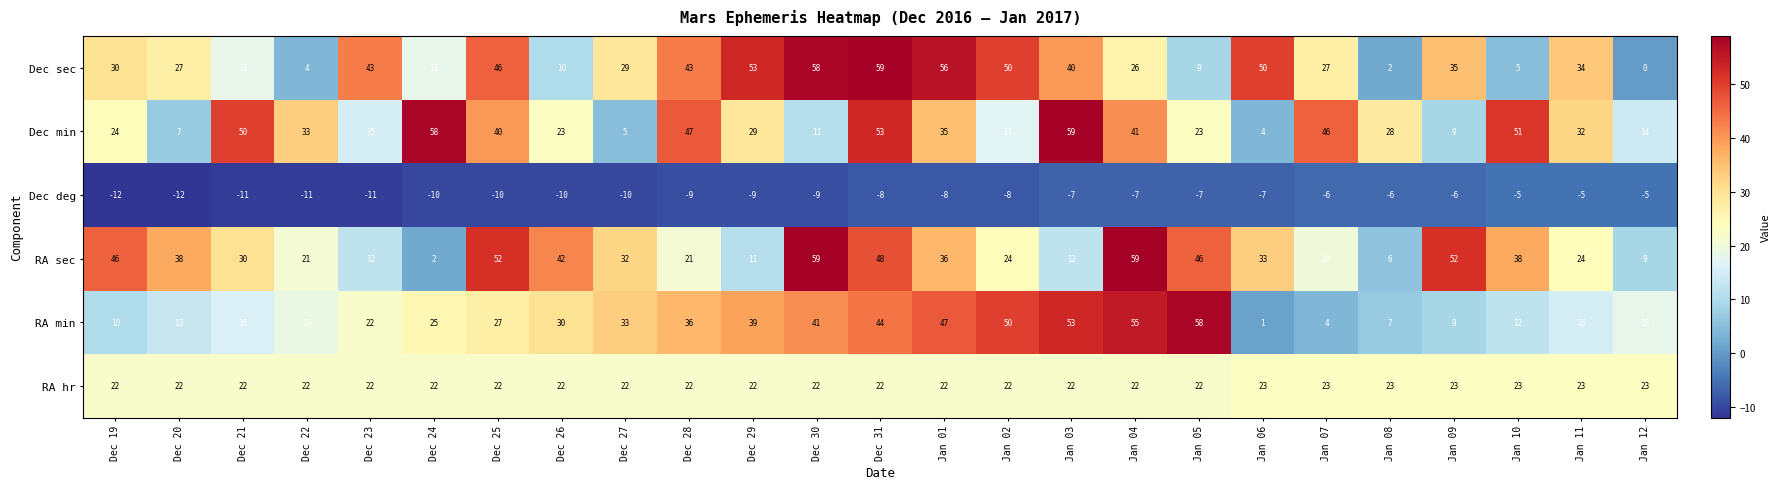

What is the difference between the highest and lowest values at Dec 26?

52